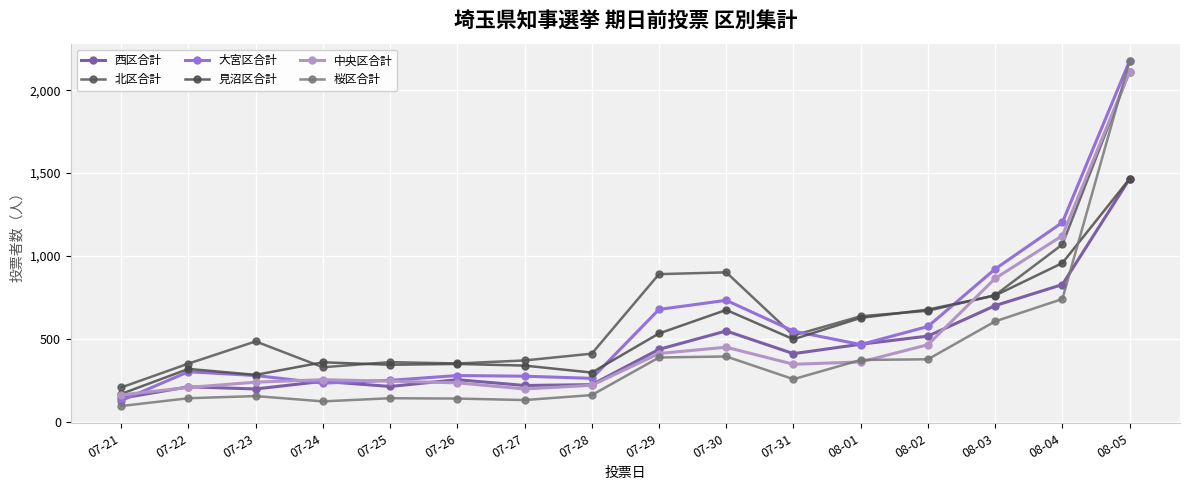

At how many categories does at least one series exceed 1866?

1